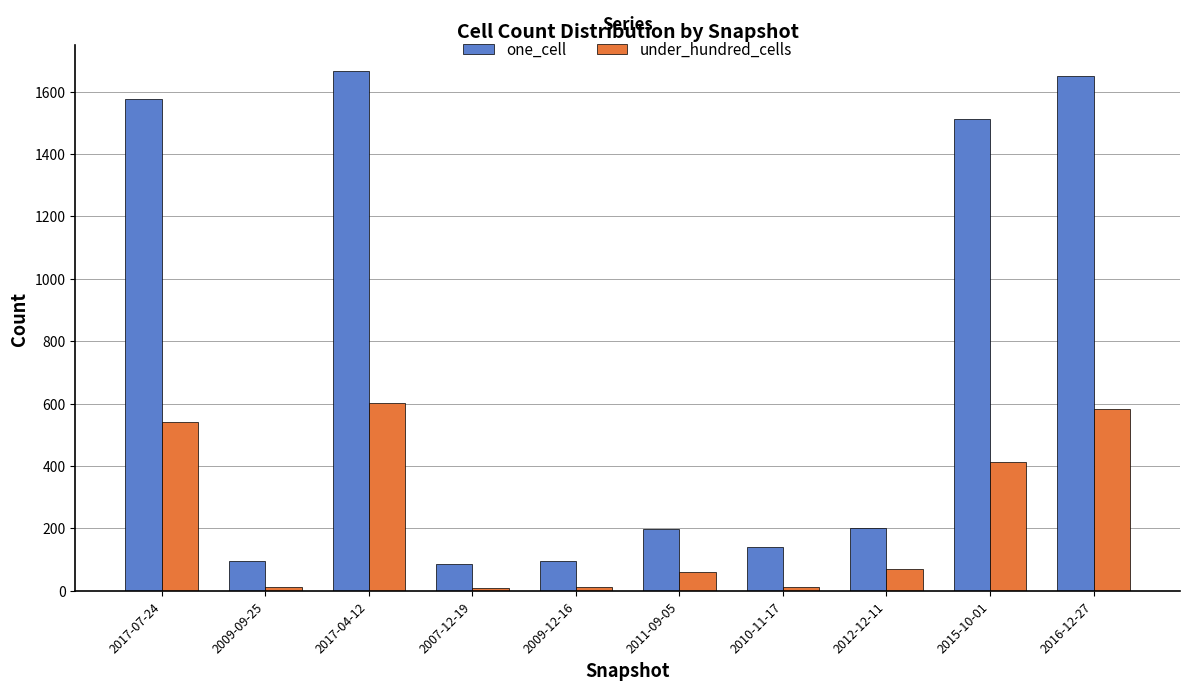

What is the value of the one_cell bar at the 9th from the left?

1512